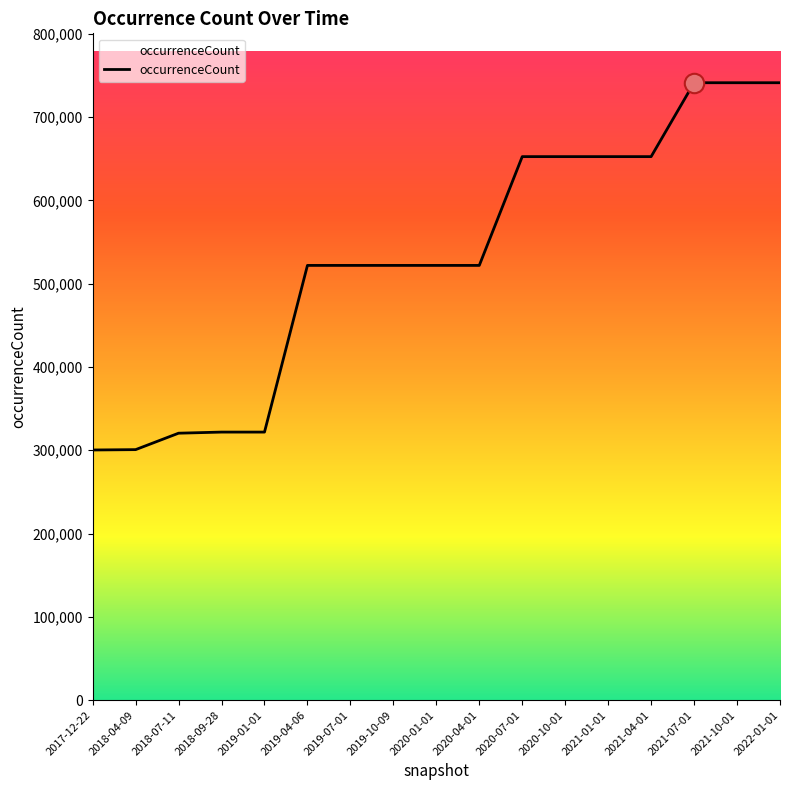

What is the change in value from 2020-10-01 to 2022-01-01?

+88707